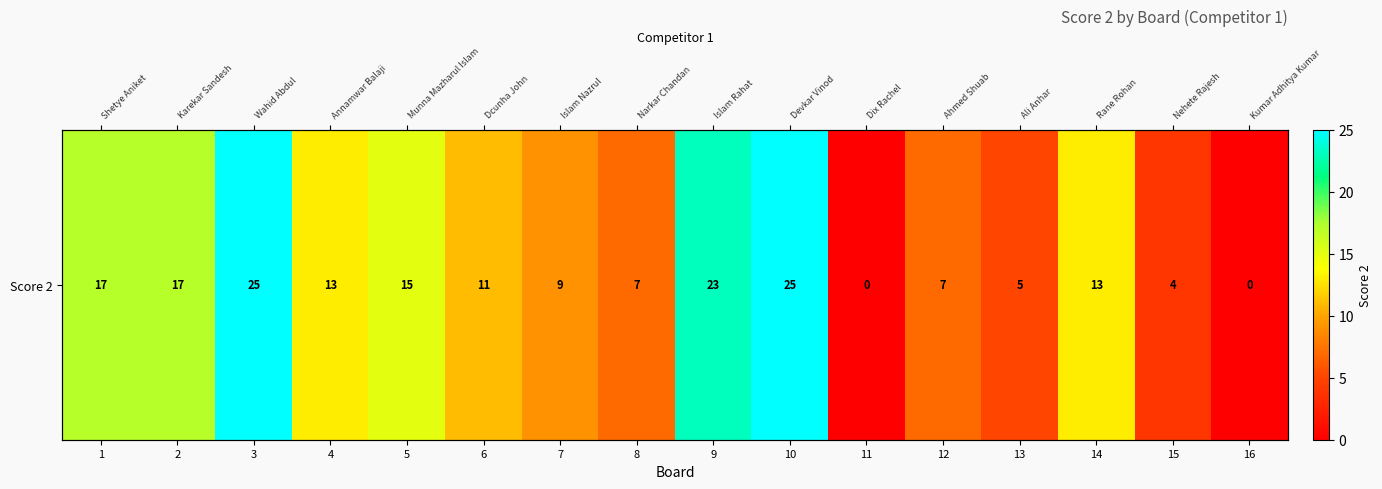

What is the difference between the maximum and minimum values?

25